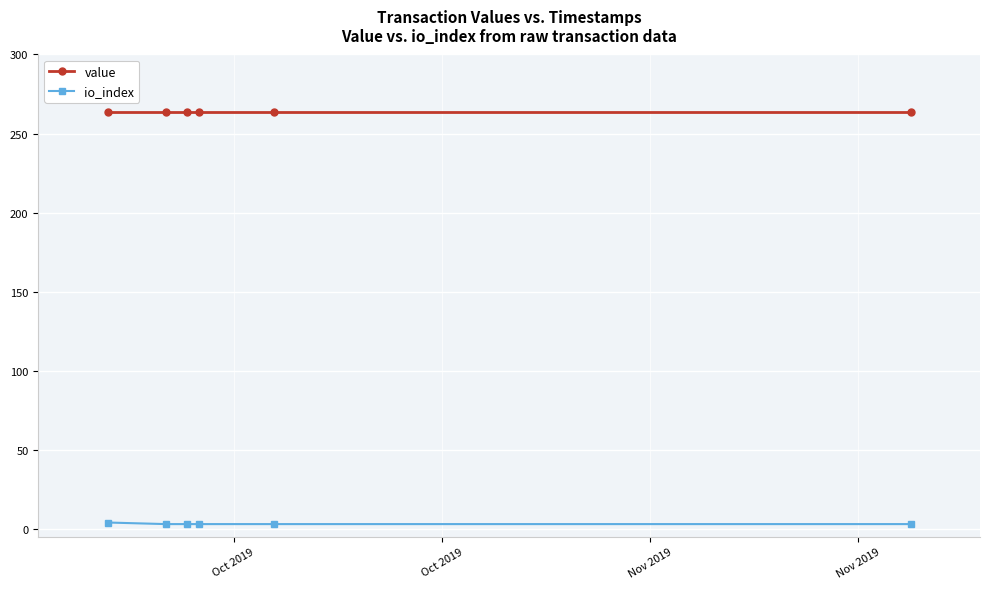

List the series in order of their peak value, lowest first.

io_index, value